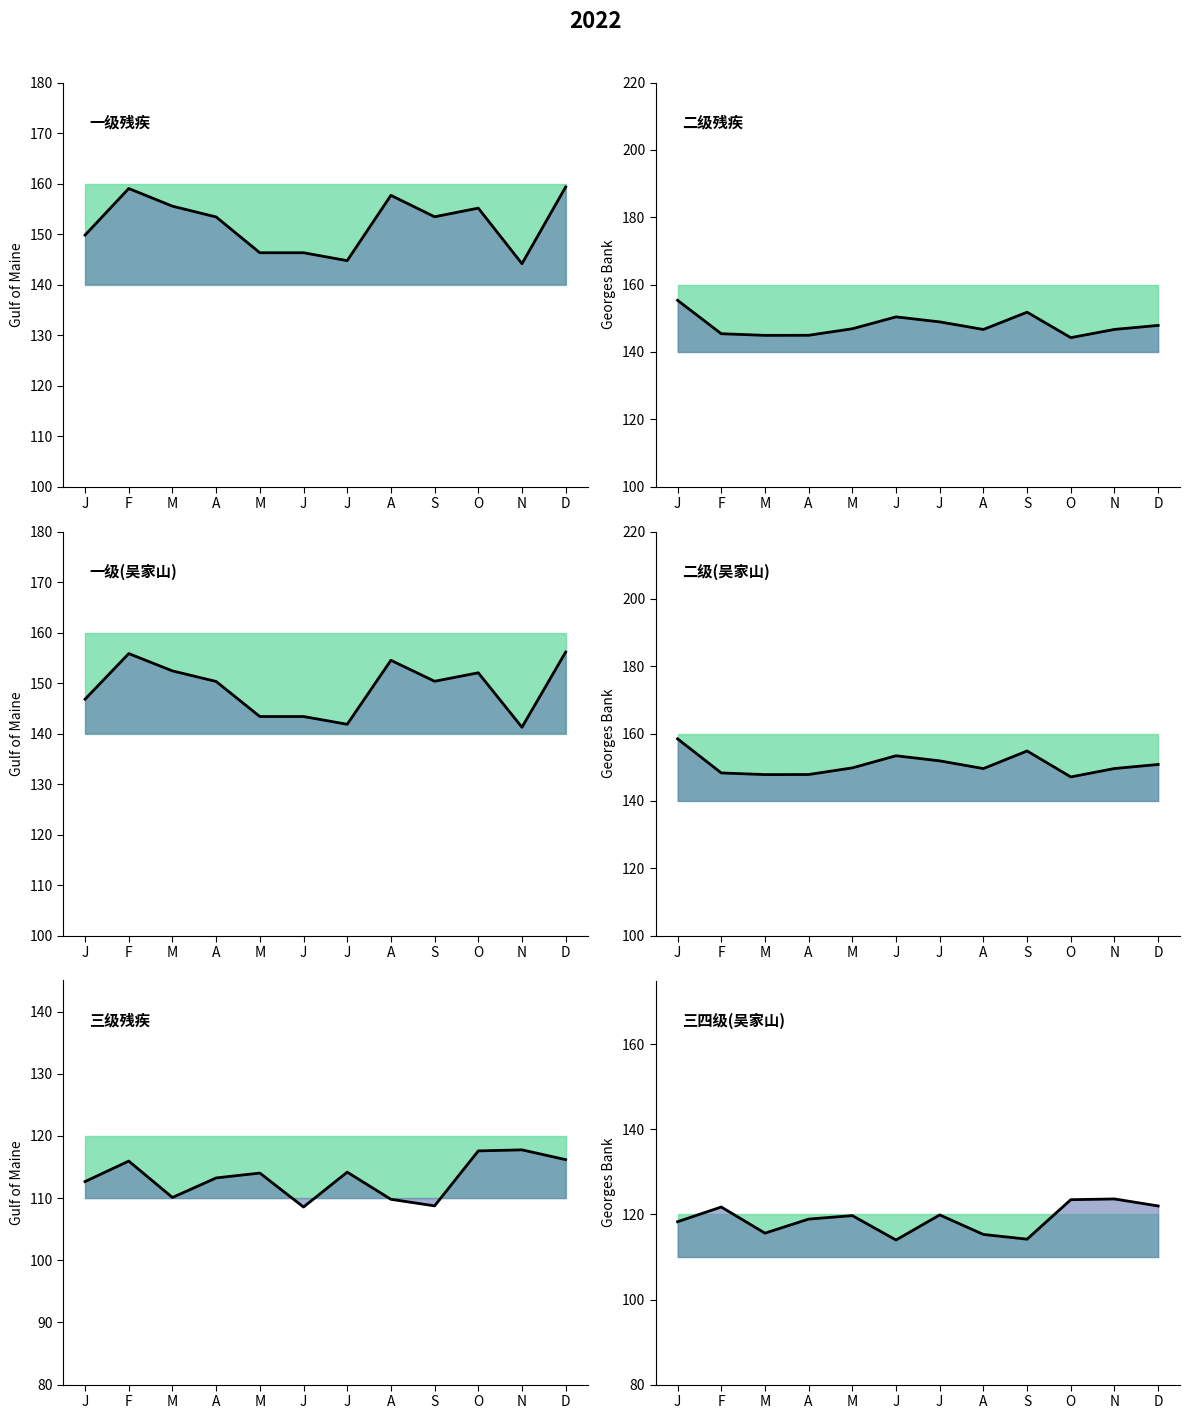

What are all the series names shown in the legend?

一级残疾, 二级残疾, 一级(吴家山), 二级(吴家山), 三级残疾, 三四级(吴家山)